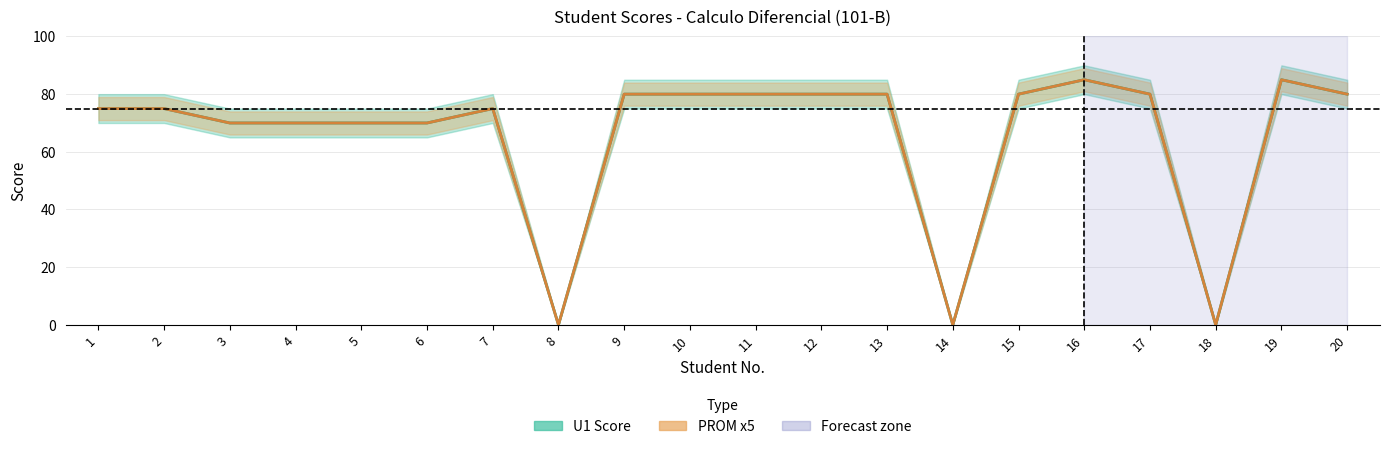

What is the value of the U1 Score point at the 17th from the left?

80